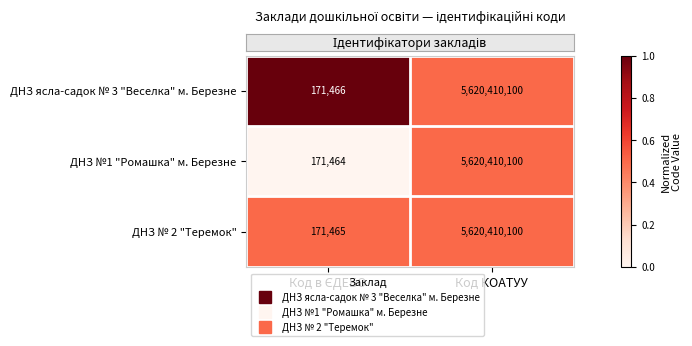

At which category does the chart reach its peak across all series?

Код КОАТУУ